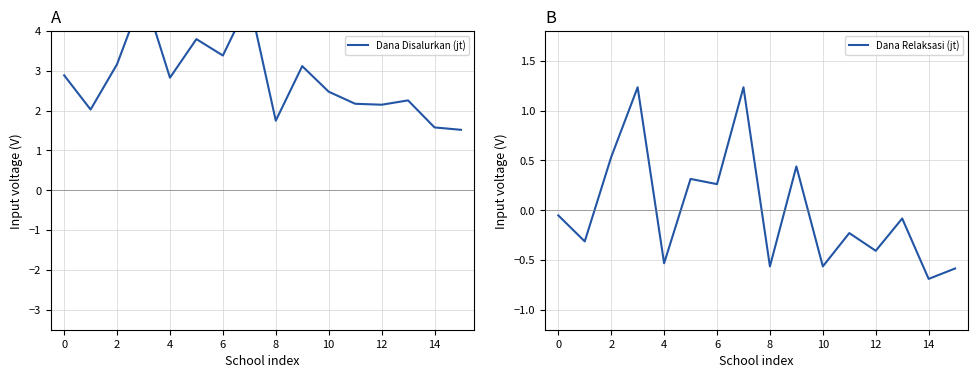

How many interior local peaks does the Dana Relaksasi (jt) series have?

6